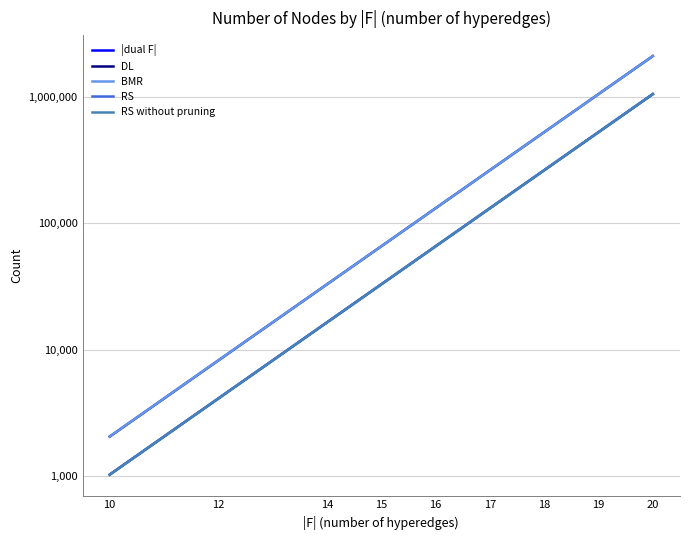

True or false: RS without pruning has more than 2 points higher than both neighbors.

False